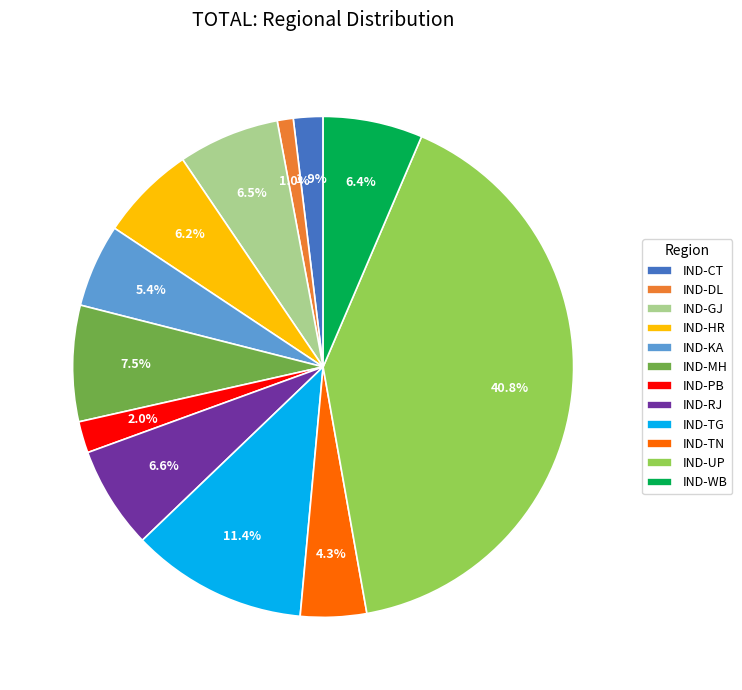

Which has a higher value, IND-GJ or IND-TG?

IND-TG